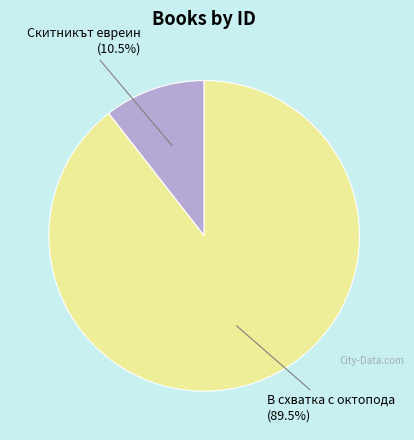

Which category has the biggest portion of the pie?

В схватка с октопода